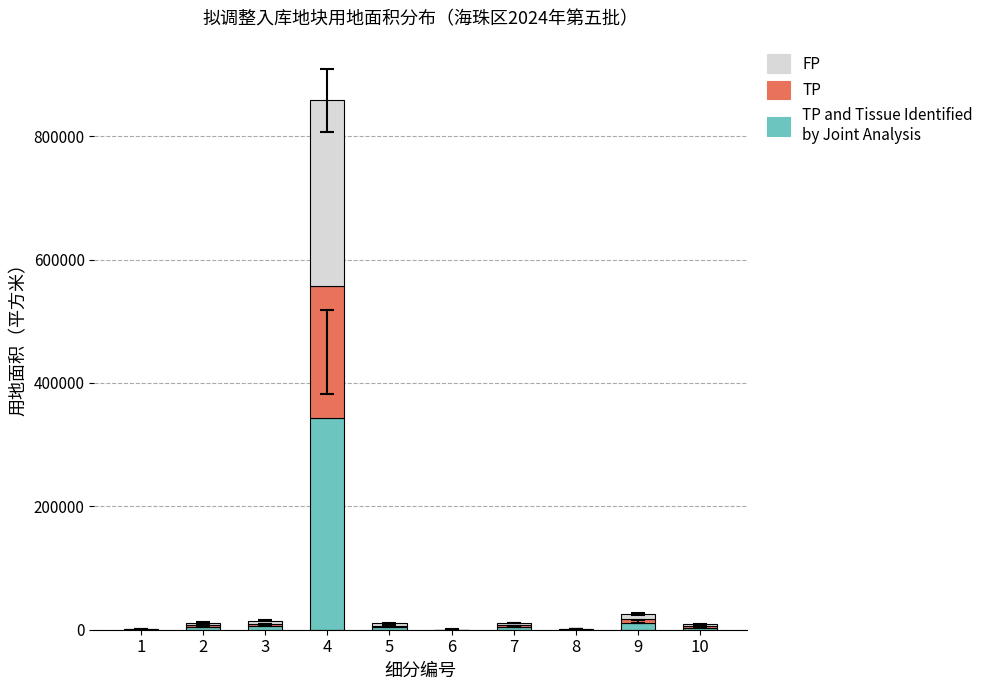

At which category is the sum across all series the highest?

4